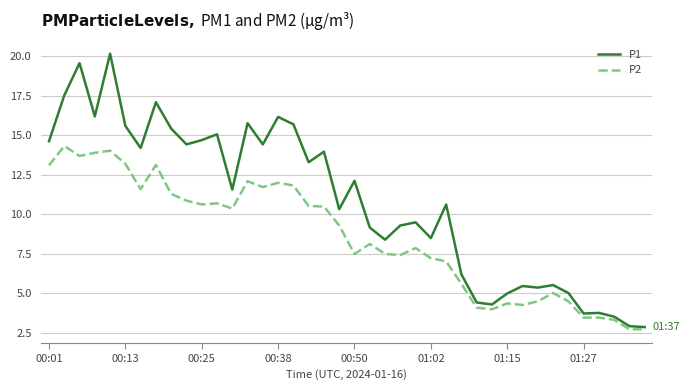

Rank the series by their maximum value, from lowest to highest.

P2, P1